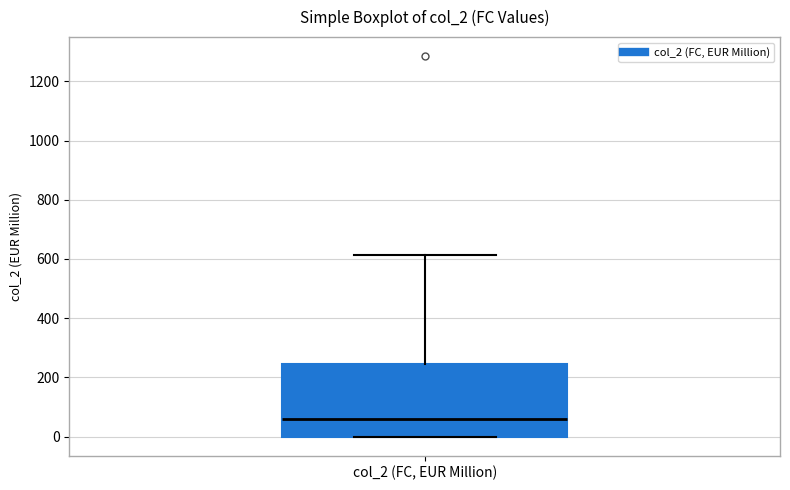

Read this box plot against the y-axis: the position of the median line, the range covered by the box, and the ends of both whiskers. The values are not printed on the chart, so give them approximately, as read against the axis.

median 60, box 0 to 240, whiskers 0 to 620